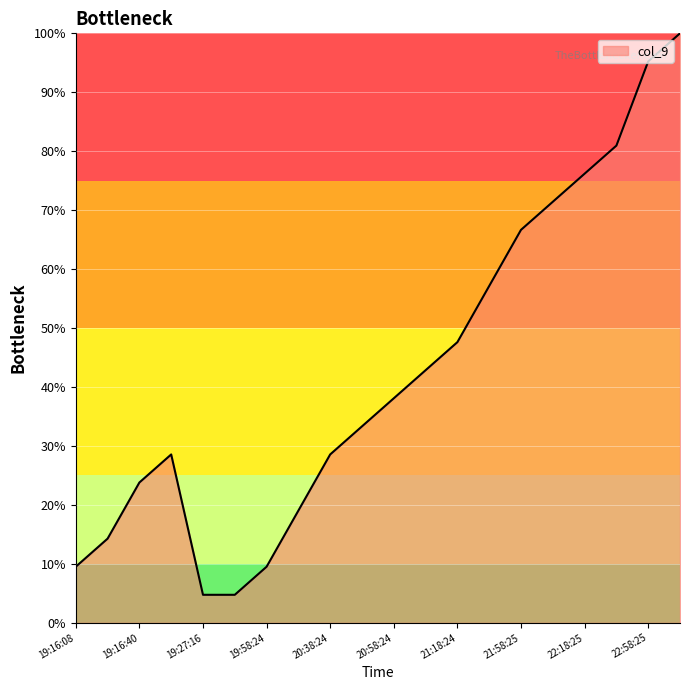

What is the difference between the second highest and minimum values?

90.5